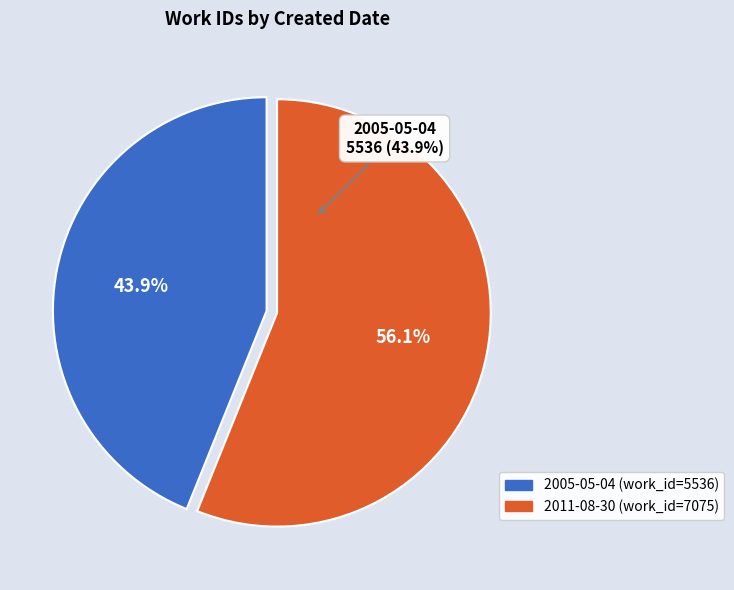

What is the ratio of the value at 2005-05-04 to the value at 2011-08-30?

0.8